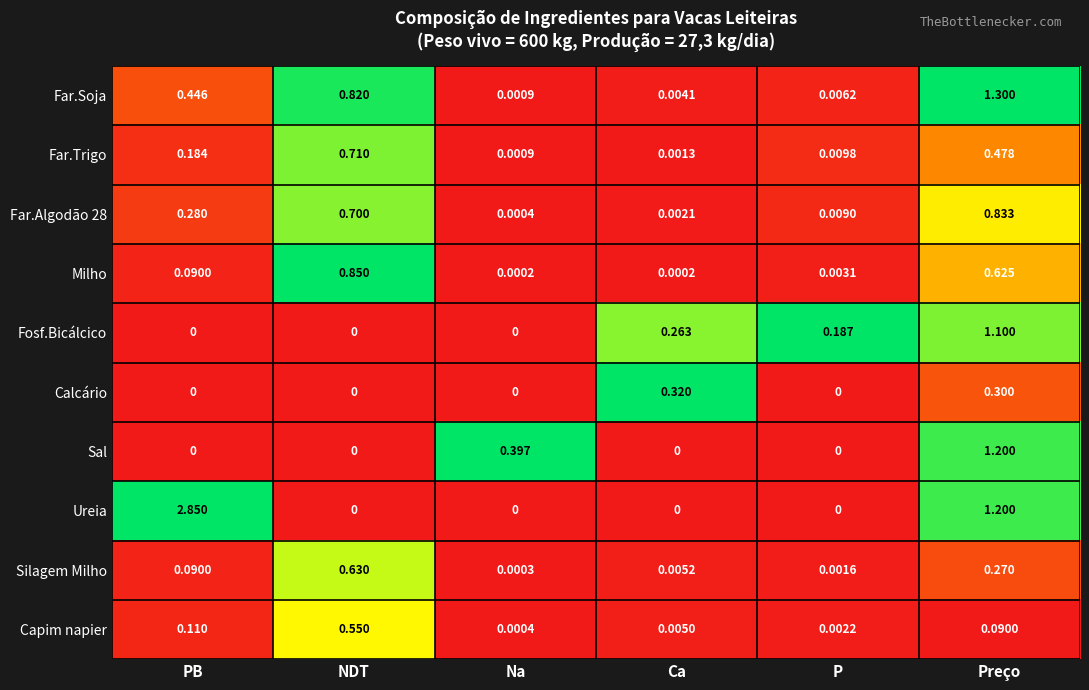

Which label corresponds to the largest value in the chart?

PB